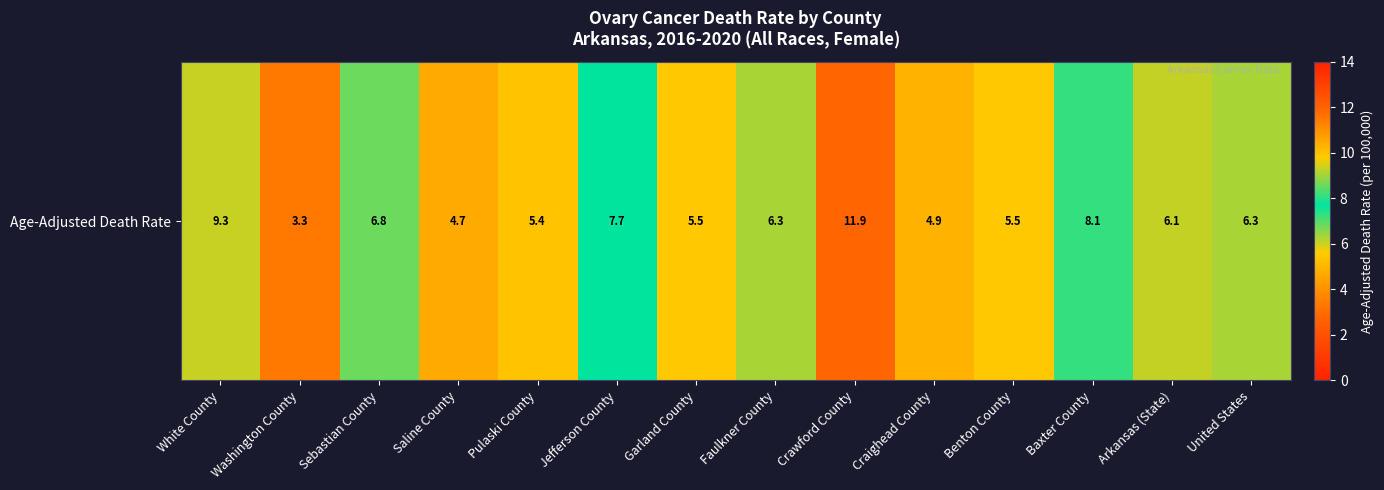

What is the smallest value displayed?

3.3